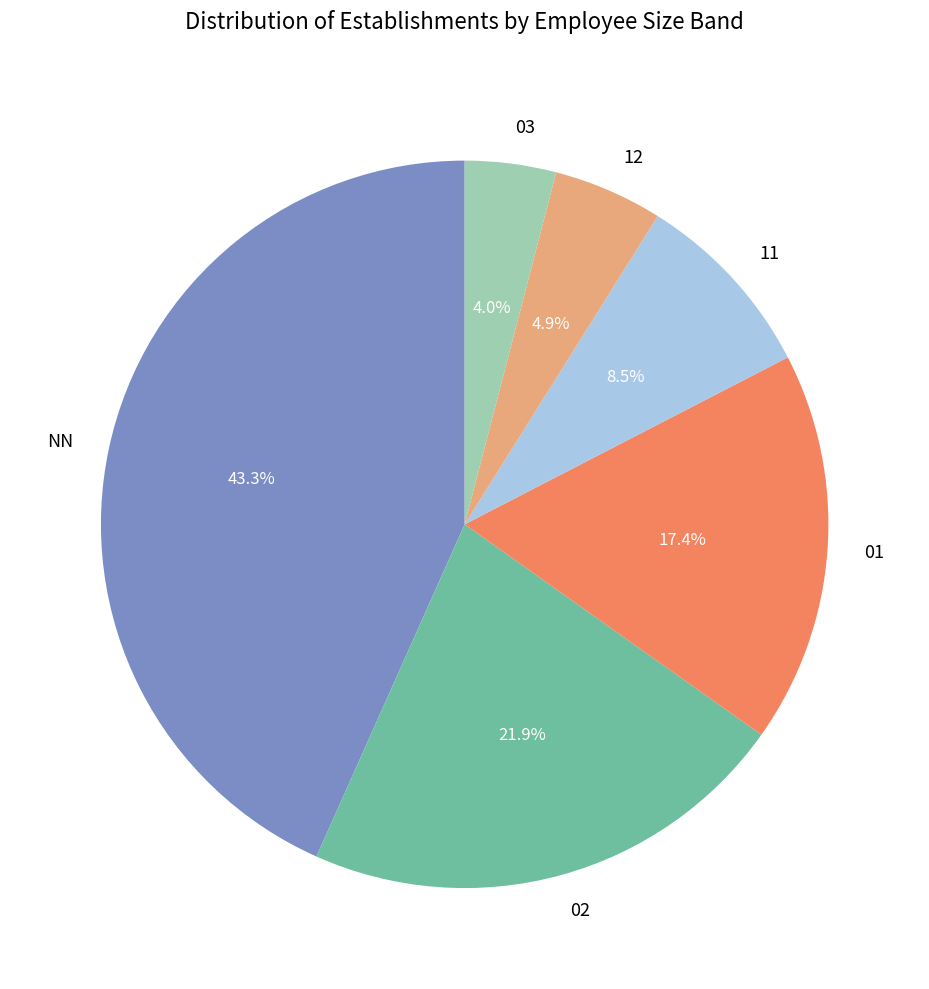

Which has a higher value, NN or 12?

NN